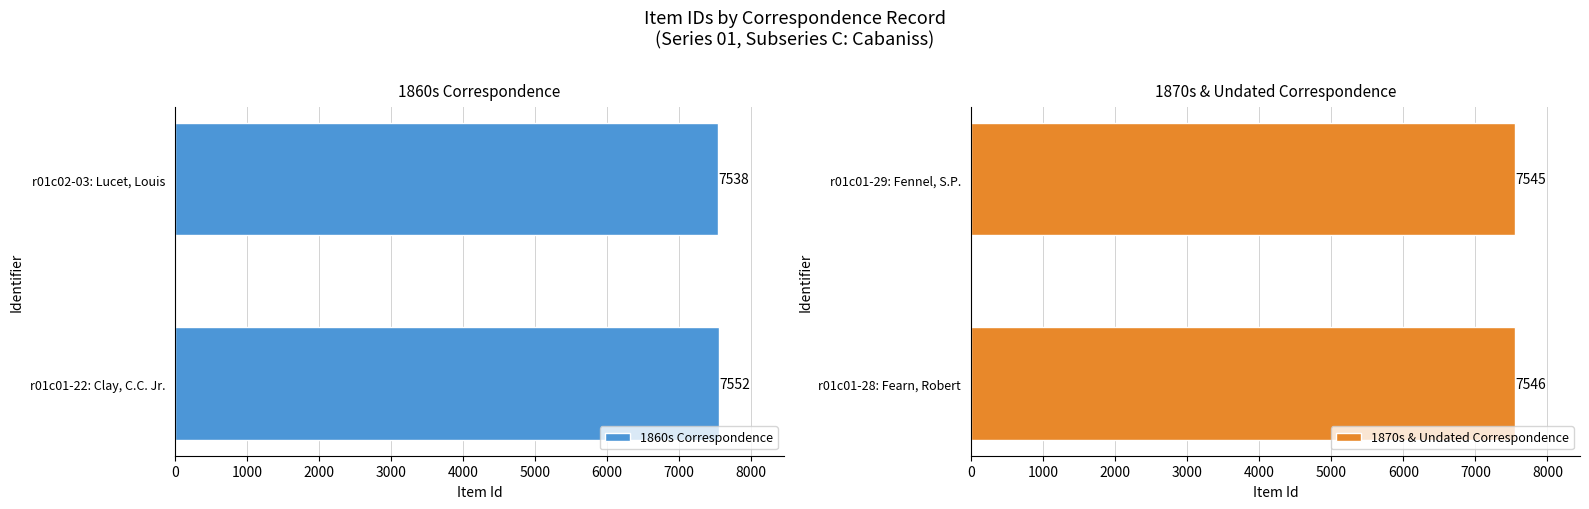

List the labels in order of 1860s Correspondence value, smallest first.

r01c02-03: Lucet, Louis, r01c01-22: Clay, C.C. Jr.